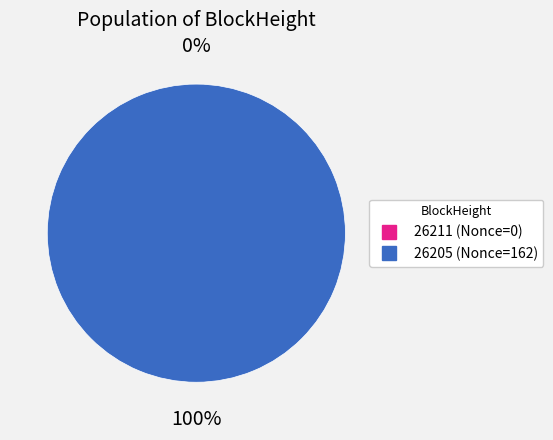

What percentage is the 26205 slice, to the nearest percent?

100%